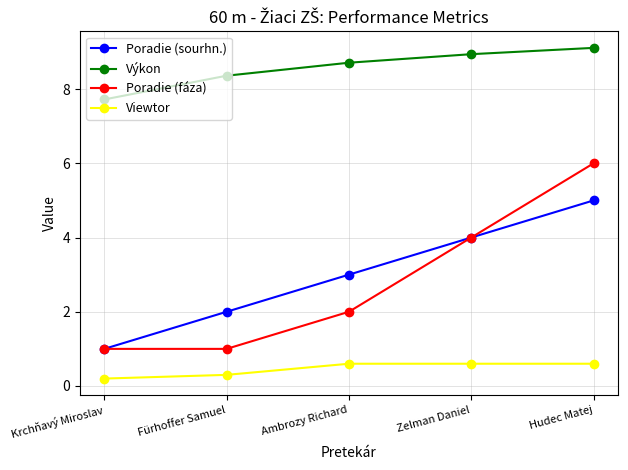

What is the difference between the Poradie (sourhn.) values at Krchňavý Miroslav and Ambrozy Richard?

2.0